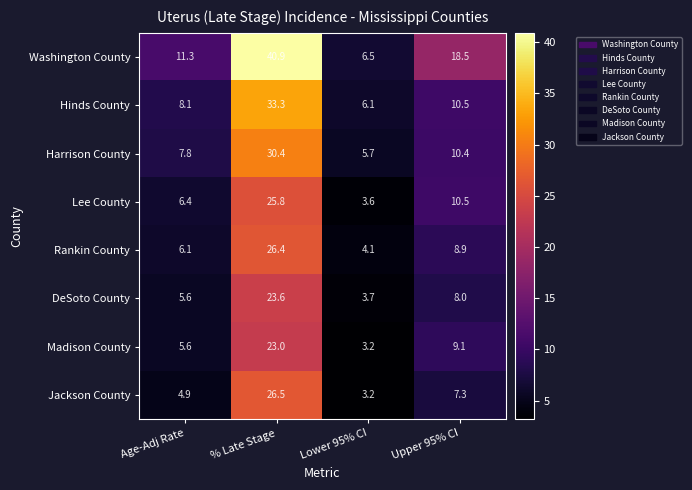

Which series has the largest total across all categories?

Washington County